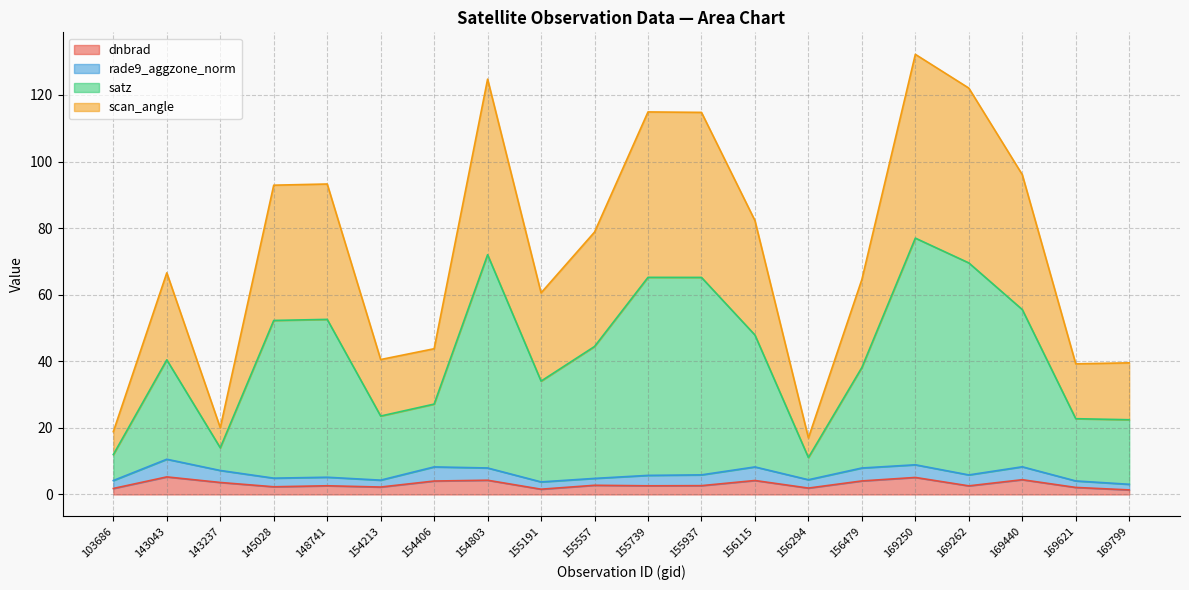

Where is the first local maximum for scan_angle?

143043